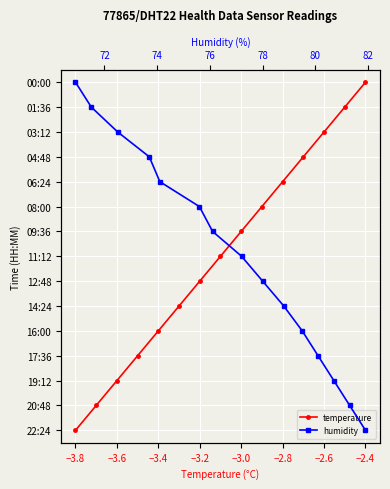

The value of temperature at −3.4 is 3. True or false?

True